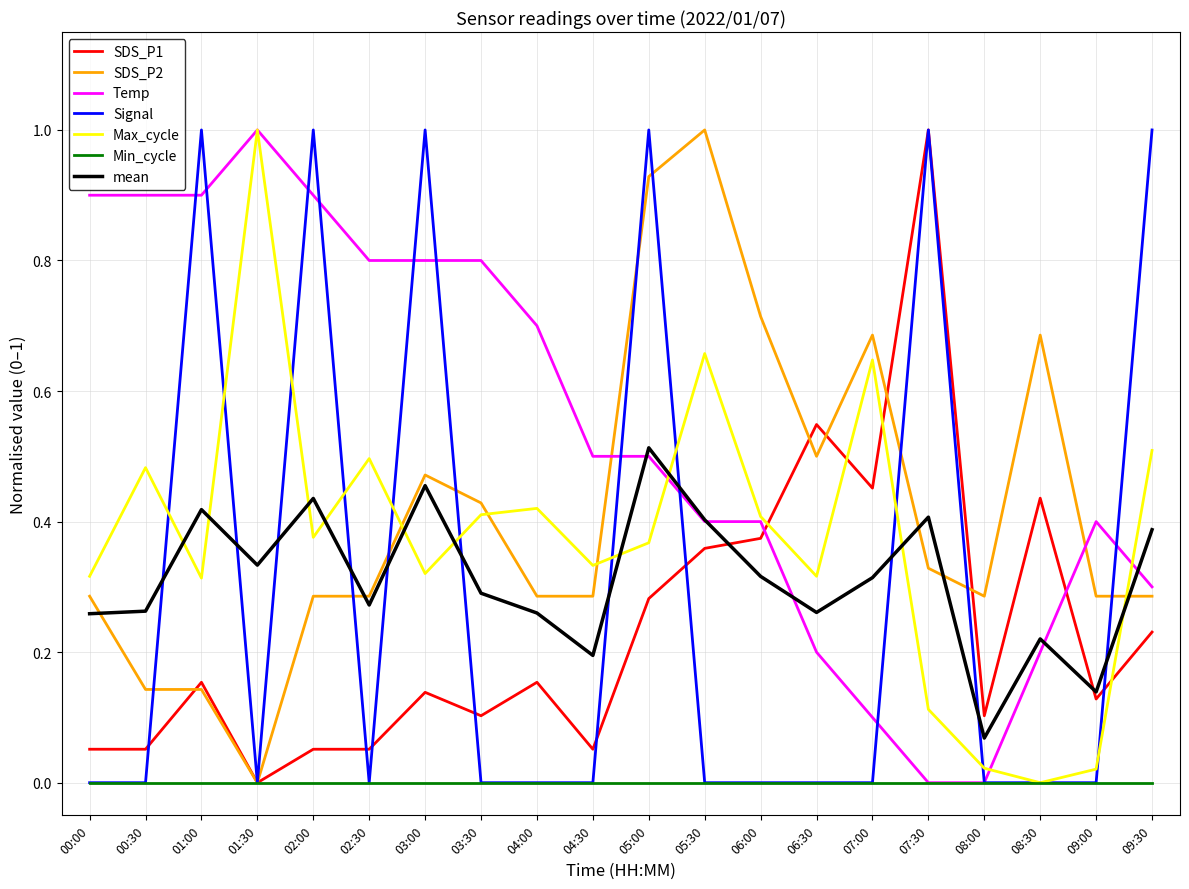

What is the difference between the Signal values at 06:00 and 02:00?

1.0